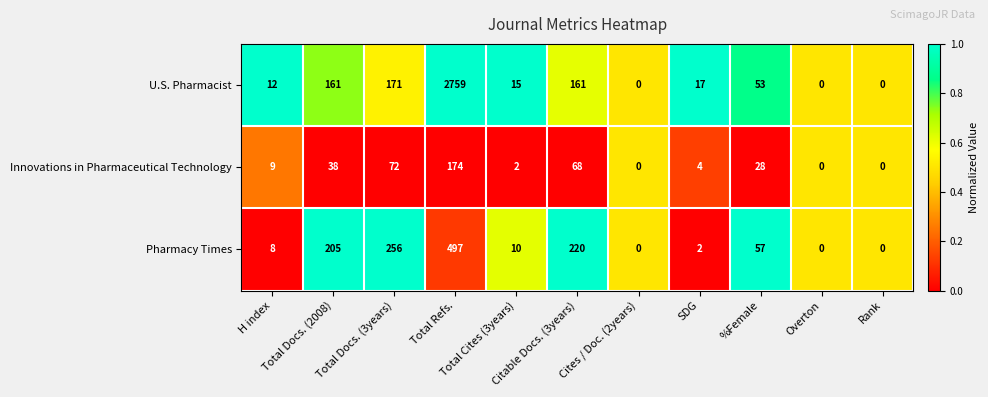

At which category is the sum across all series the highest?

Total Refs.